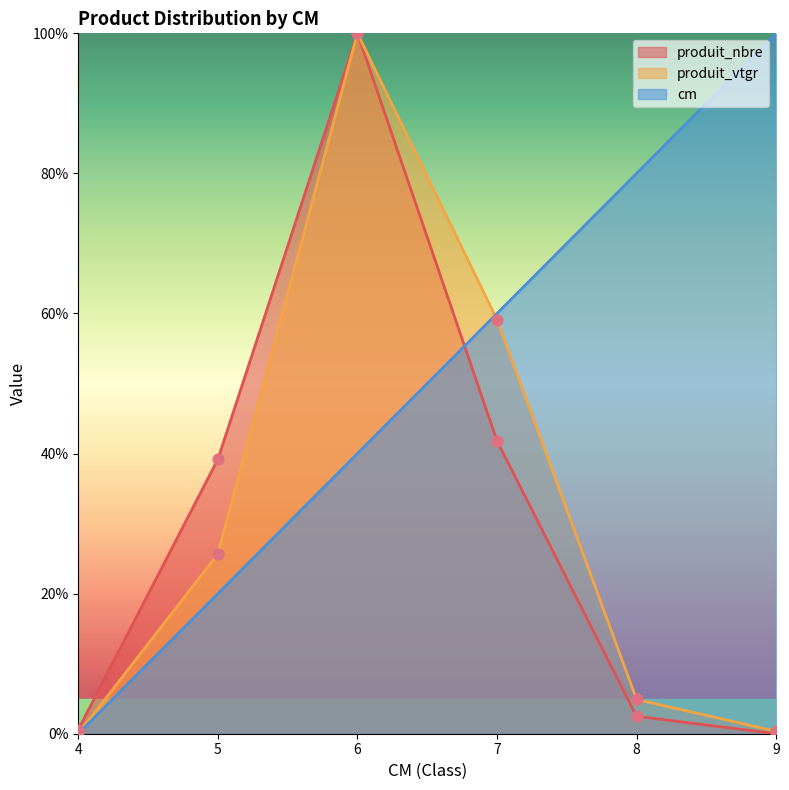

What are all the series names shown in the legend?

produit_nbre, produit_vtgr, cm